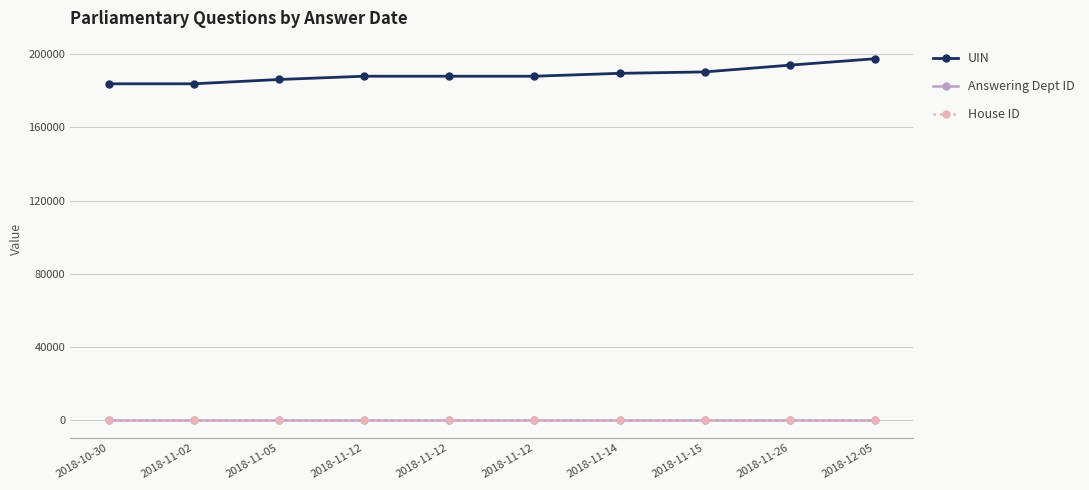

What are all the series names shown in the legend?

UIN, Answering Dept ID, House ID